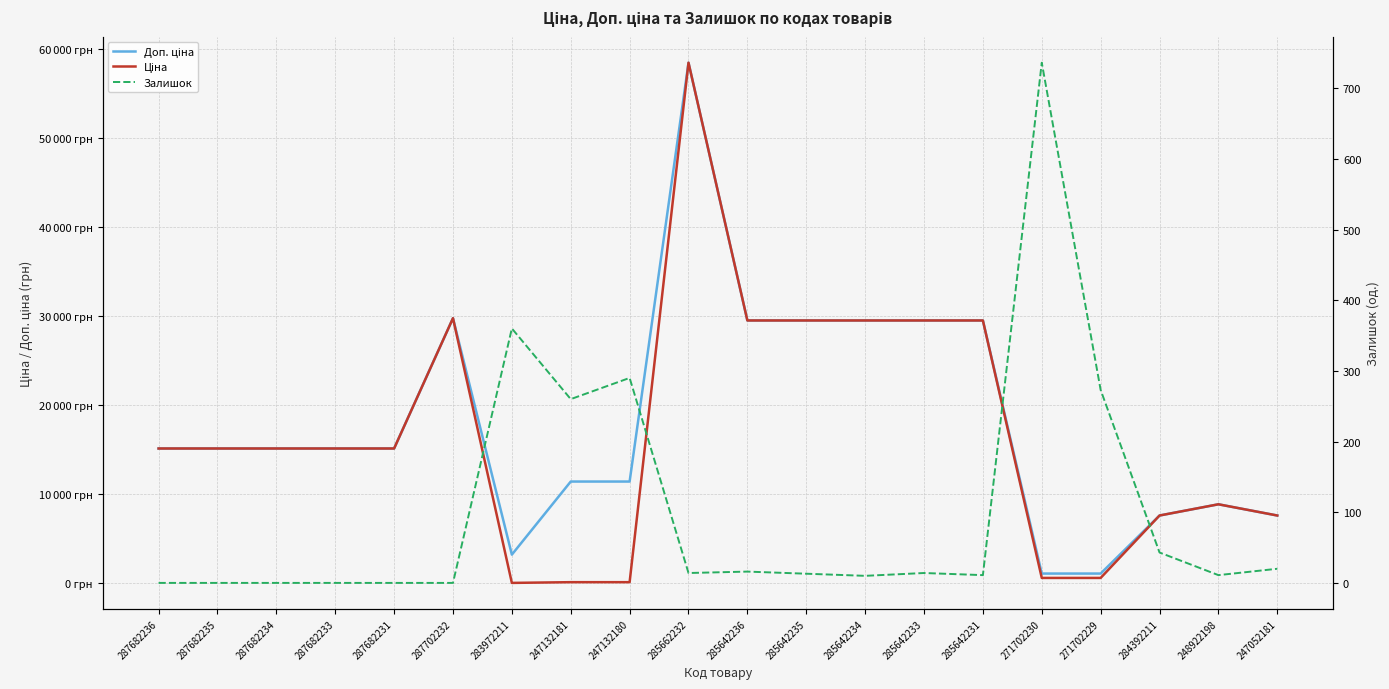

How many values in the Доп. ціна series exceed 15120?

7